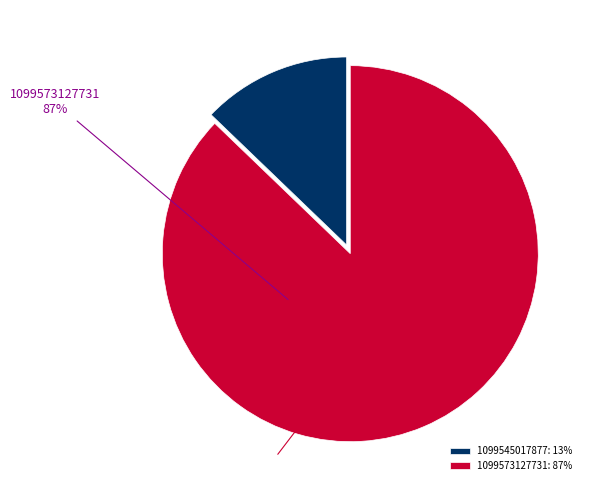

Between 1099545017877 and 1099573127731, which is larger?

1099573127731